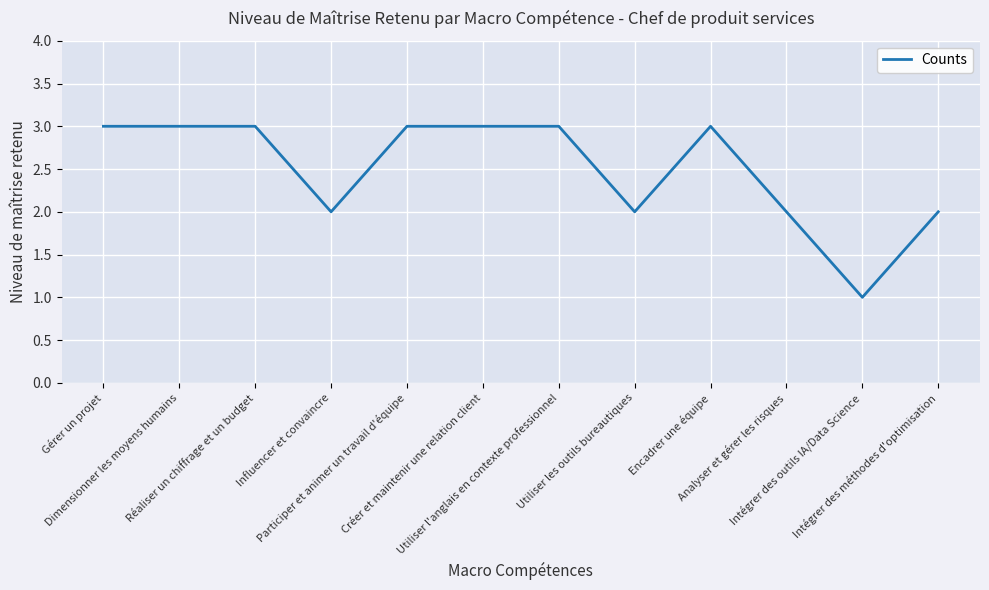

The value at Intégrer des méthodes d'optimisation is 2. True or false?

True